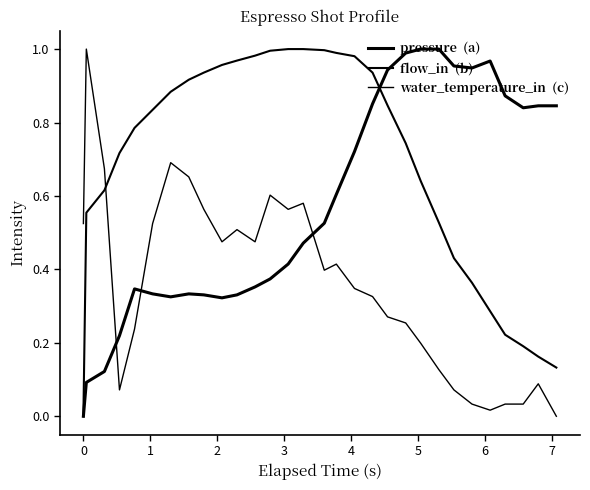

How many lines are shown in the chart?

3